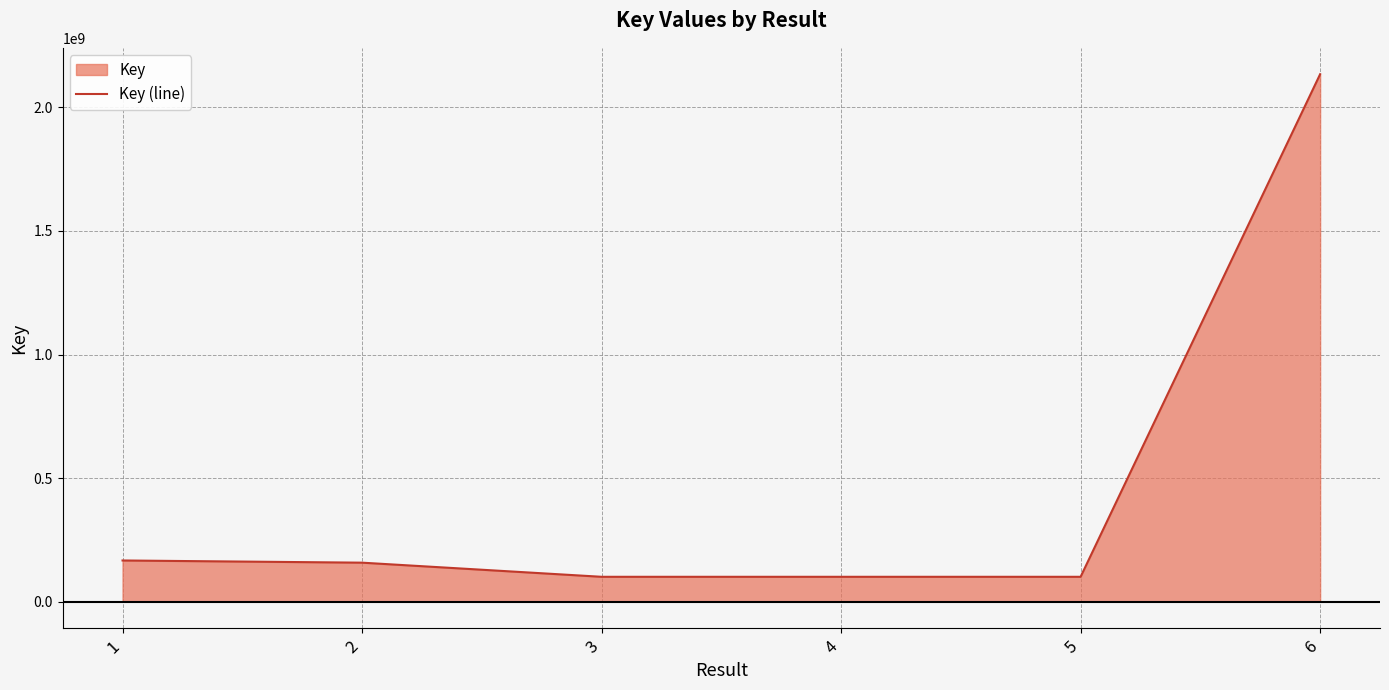

Rank the categories by value from lowest to highest.

5, 3, 4, 2, 1, 6